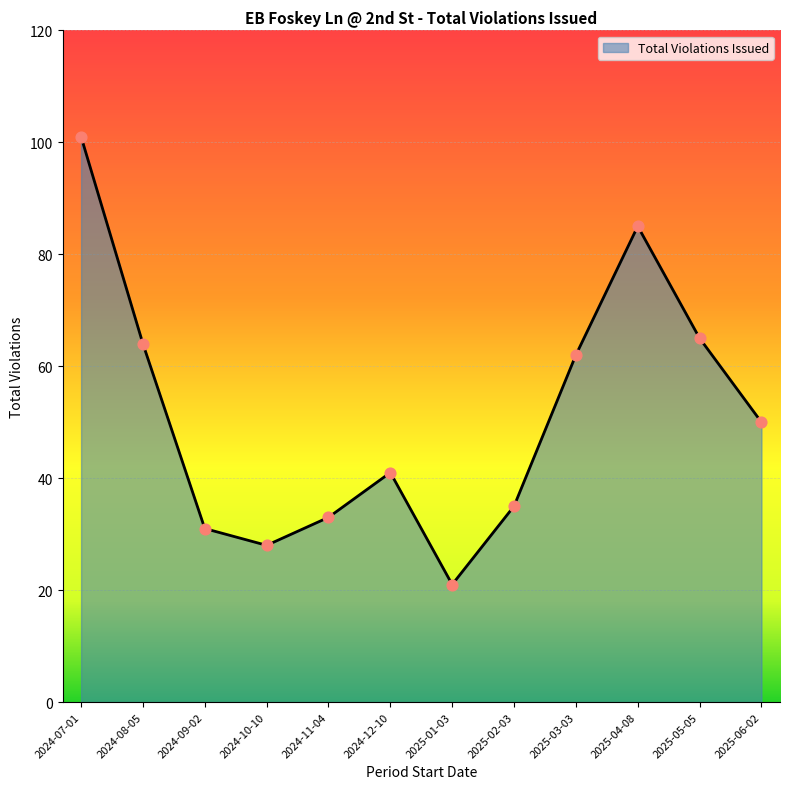

Which has a higher value, 2025-01-03 or 2024-12-10?

2024-12-10